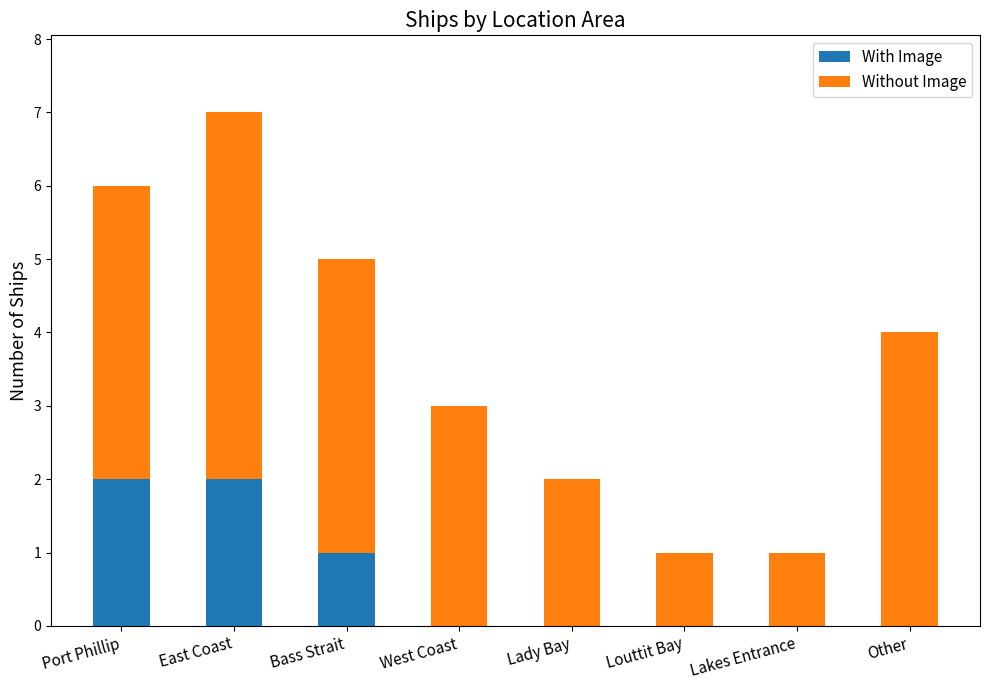

What is the difference between the With Image values at Port Phillip and Lady Bay?

2